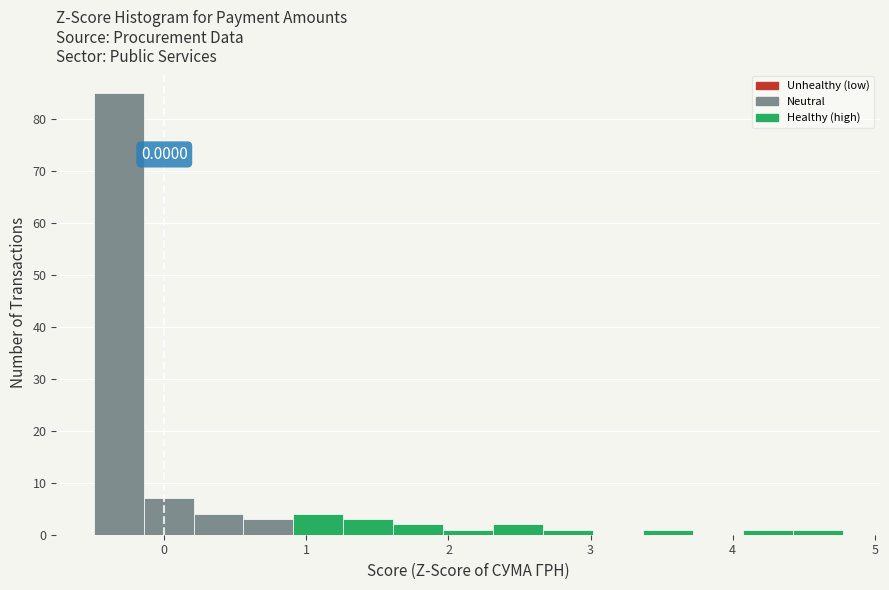

Around what value on the x-axis is the tallest bar? Give the approximate position of its centre, as read against the axis.

-0.3